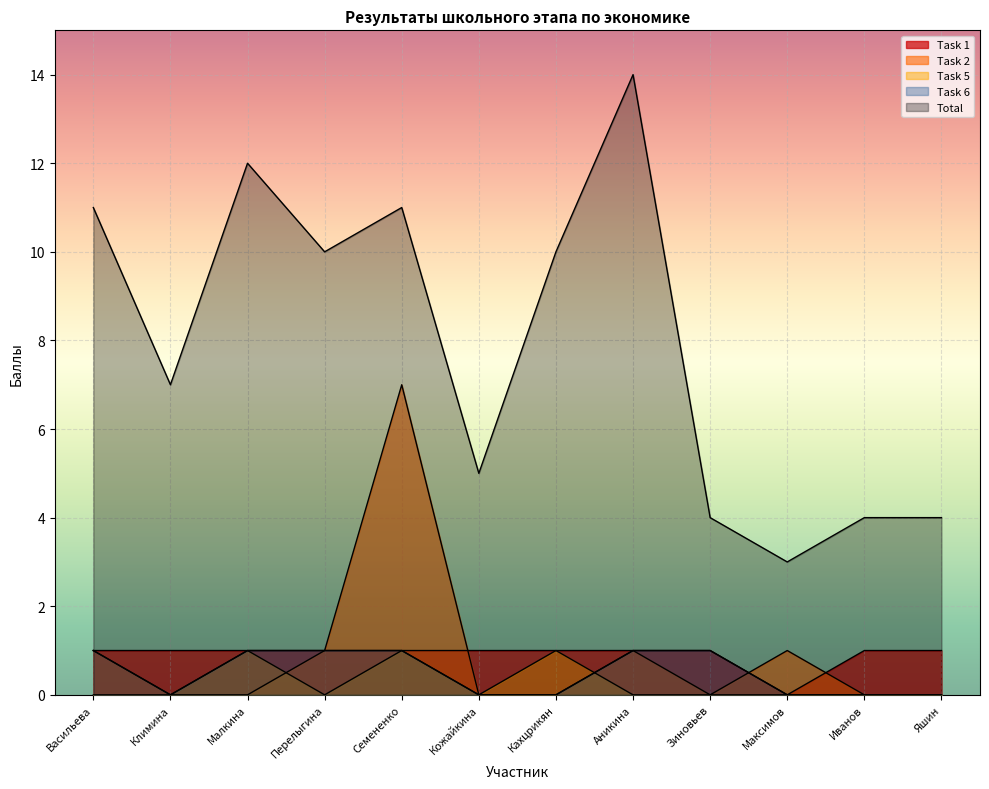

At how many categories does at least one series exceed 12?

1